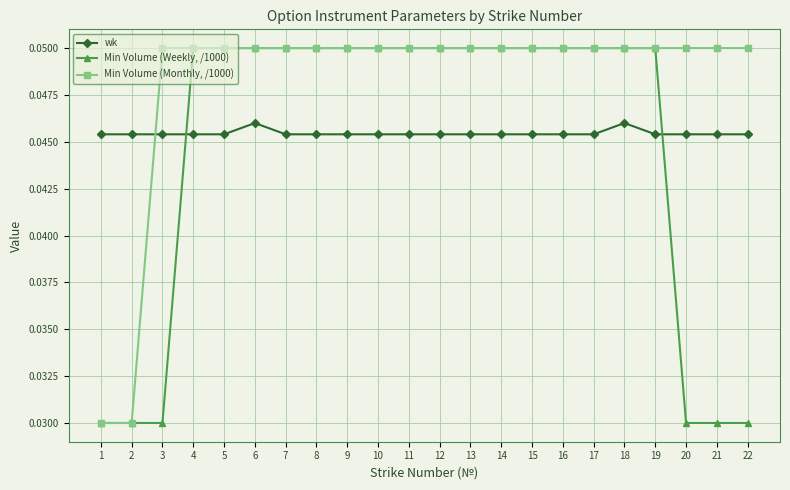

Count the Min Volume (Weekly, /1000) values in the range 0 to 1.

22